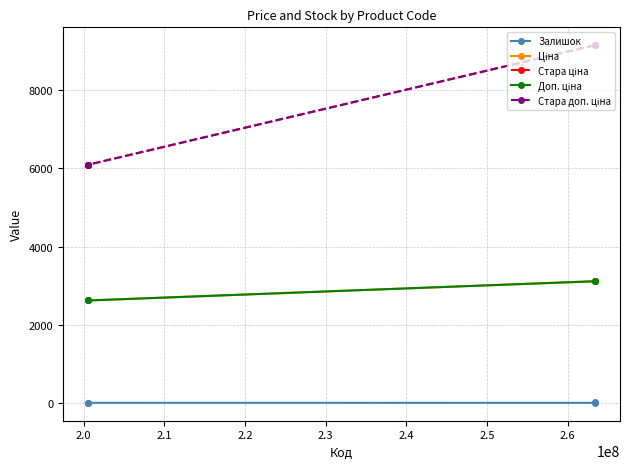

What is the difference between the maximum and minimum values in the Залишок series?

32.0